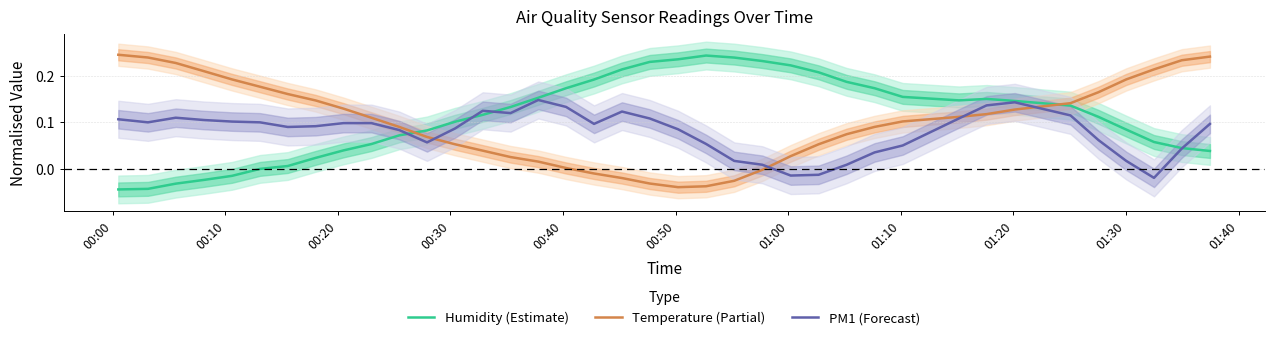

True or false: Temperature (Partial) has more than 2 interior local peaks.

False